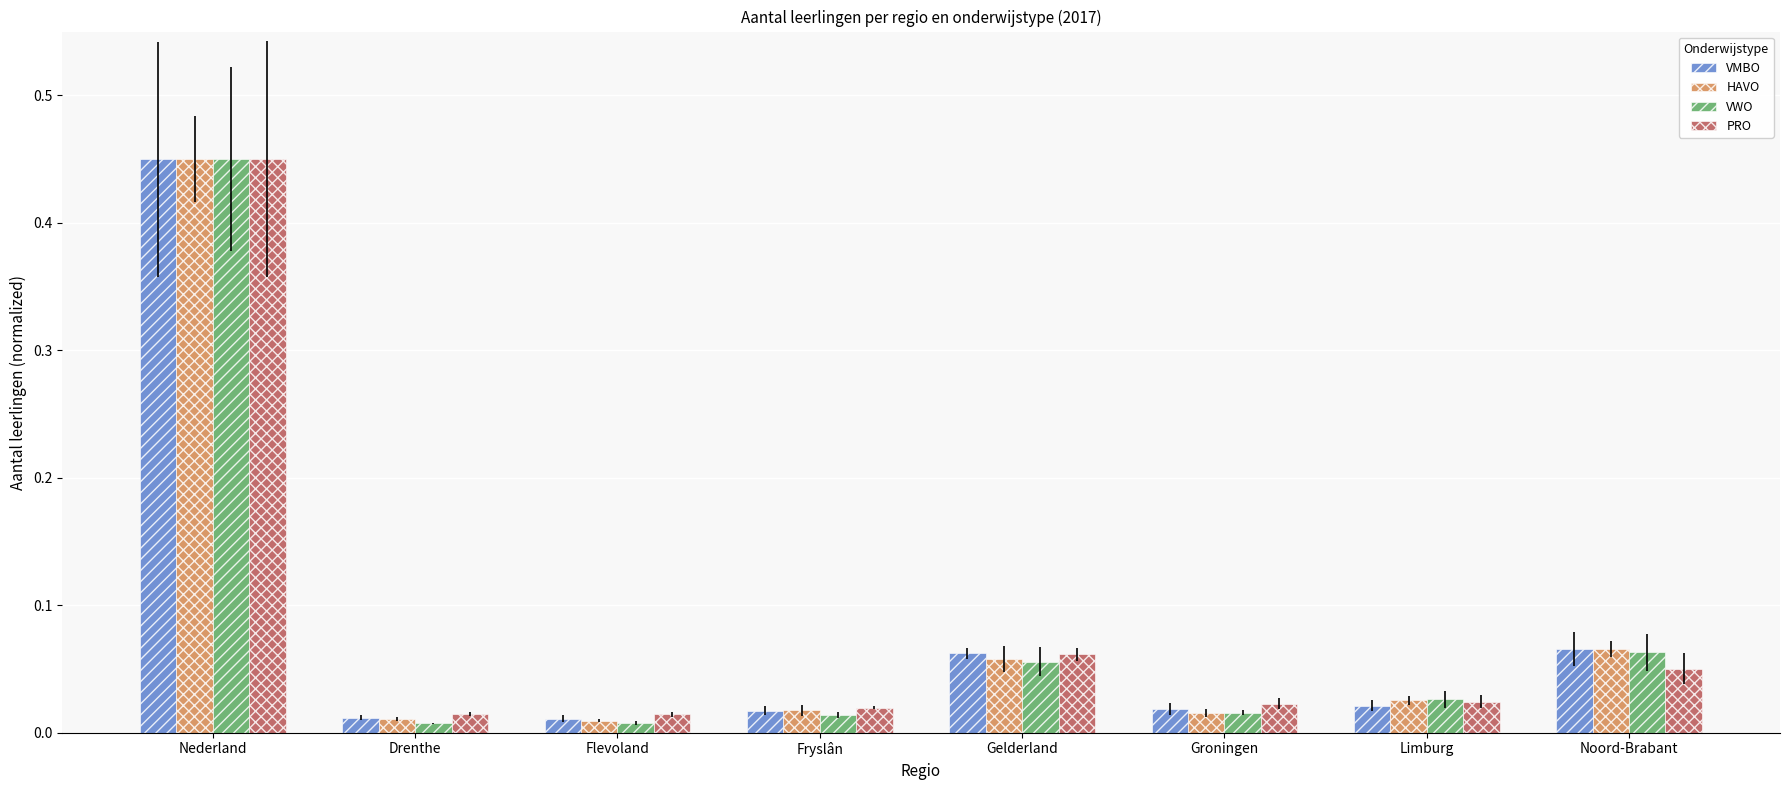

Between Fryslân and Noord-Brabant, which series saw the biggest shift?

VWO